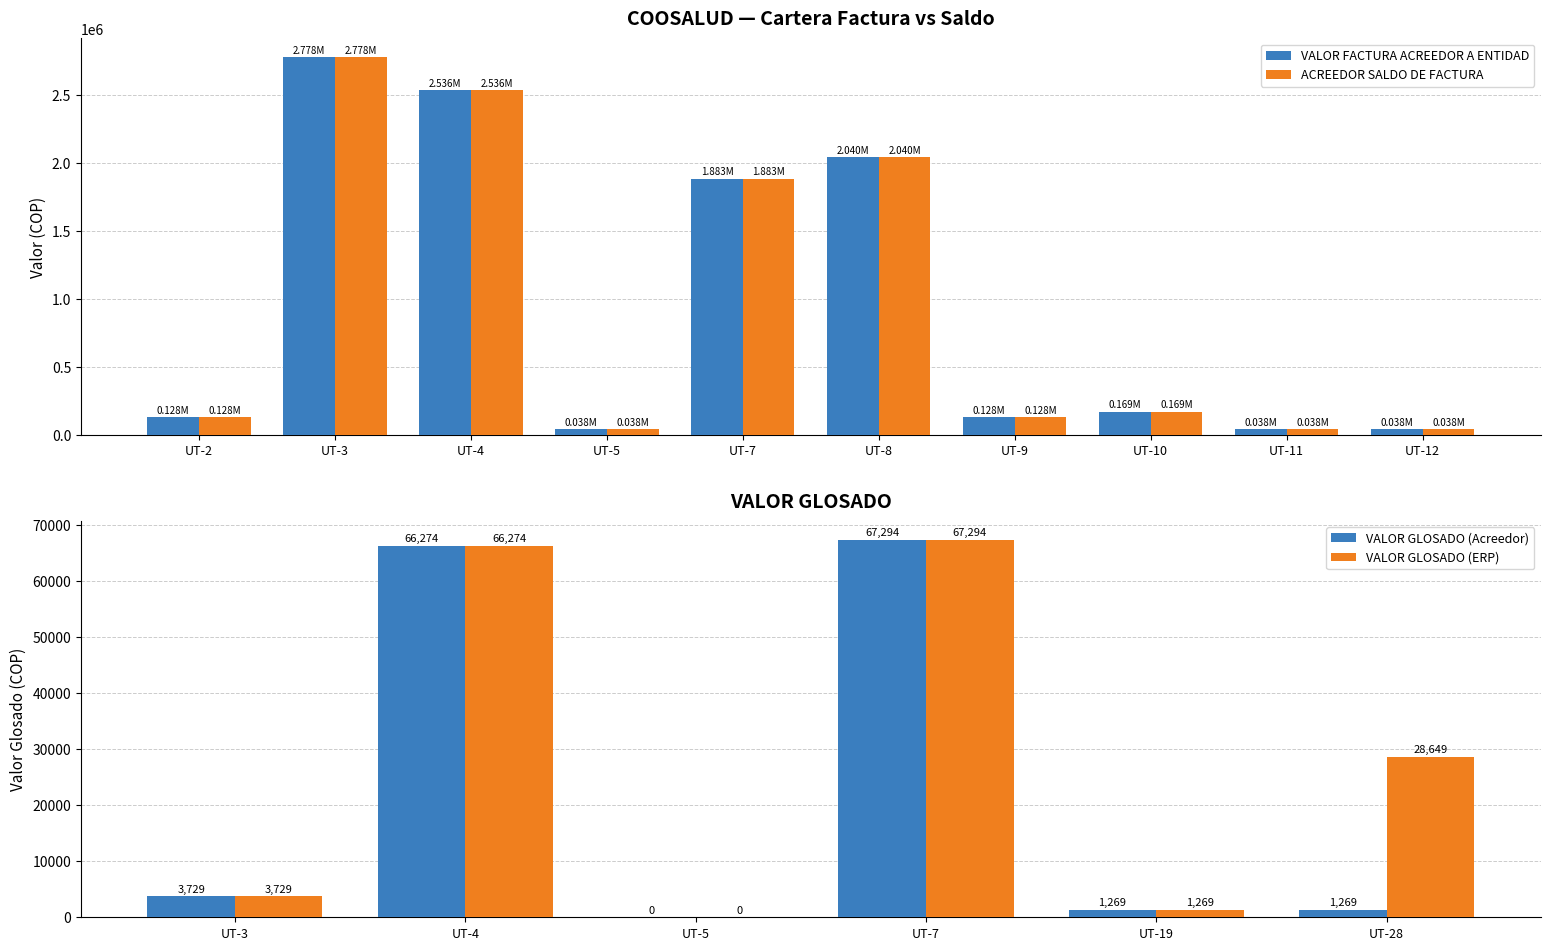

At which label does ACREEDOR SALDO DE FACTURA first exceed 169382?

UT-3